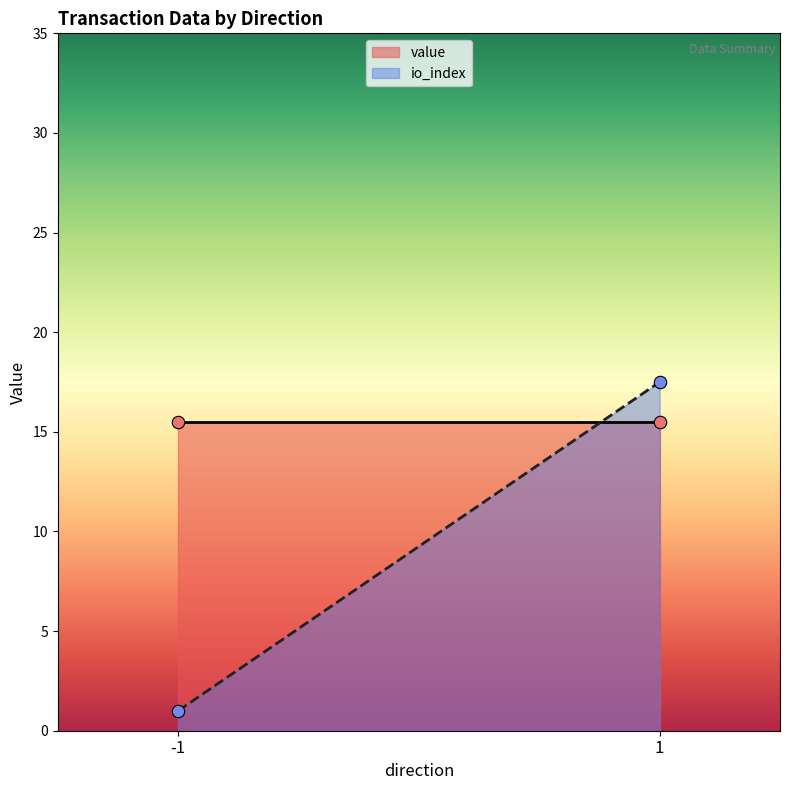

Which series reaches the maximum Y coordinate?

io_index